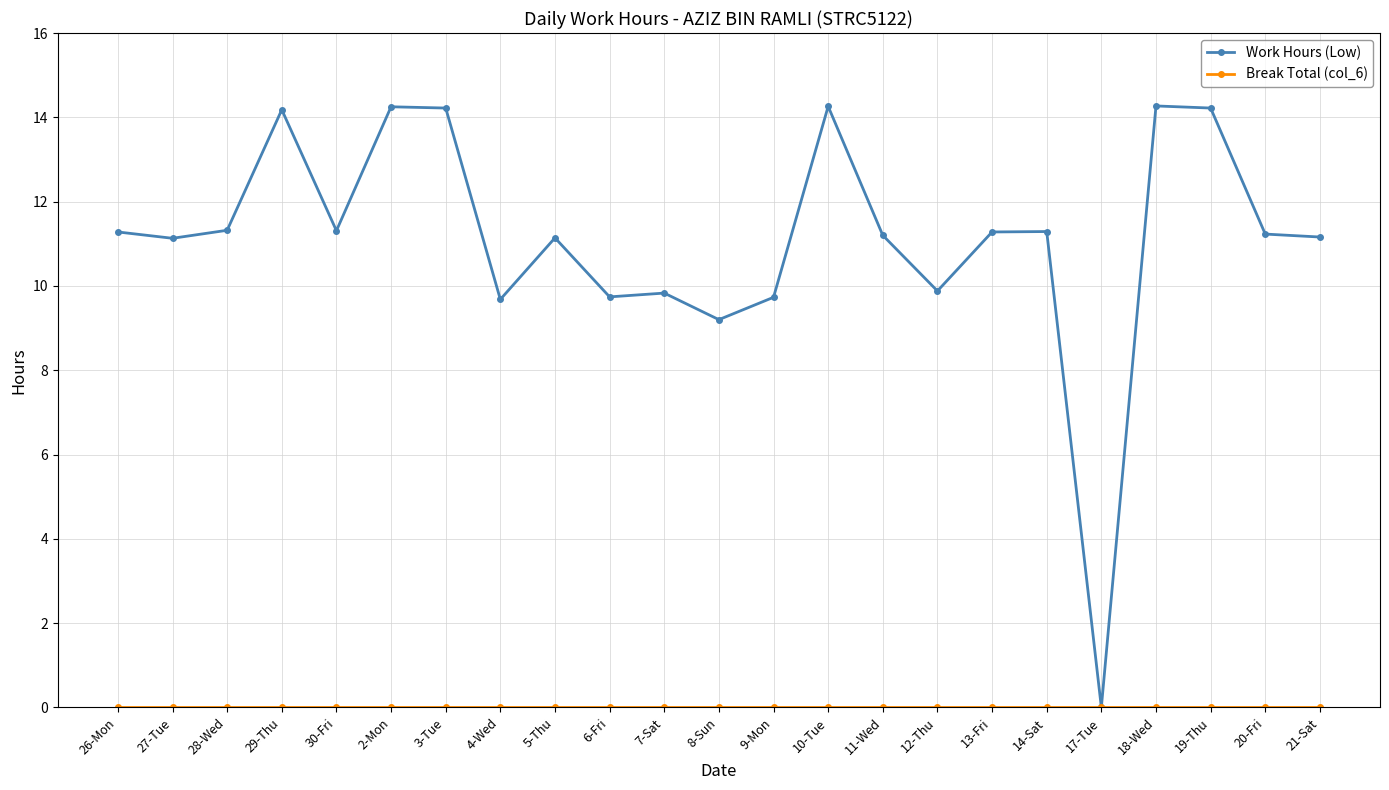

Which series changed the most between 28-Wed and 3-Tue?

Work Hours (Low)